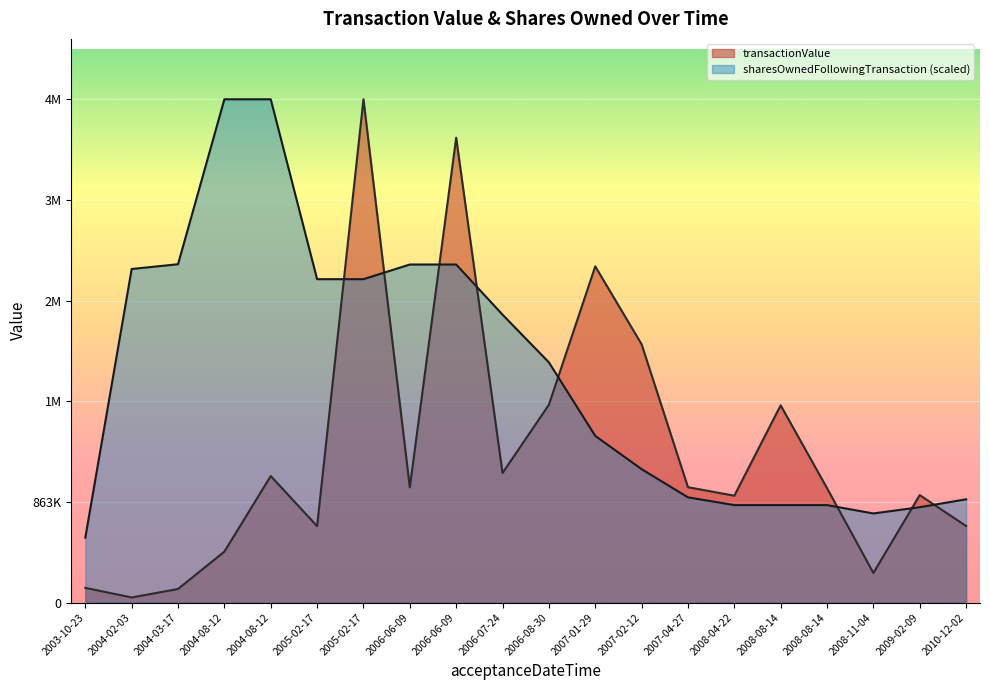

What is the smallest value displayed?

43808.0